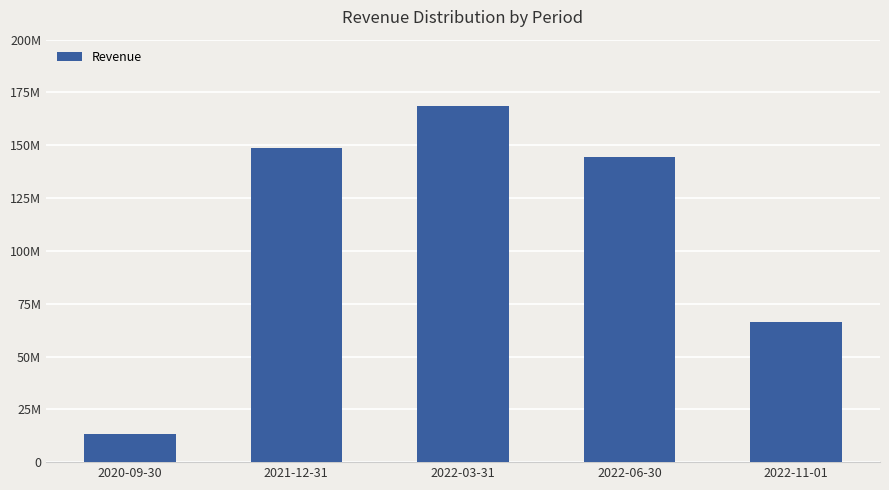

What is the label of the 2nd bar from the right?

2022-06-30